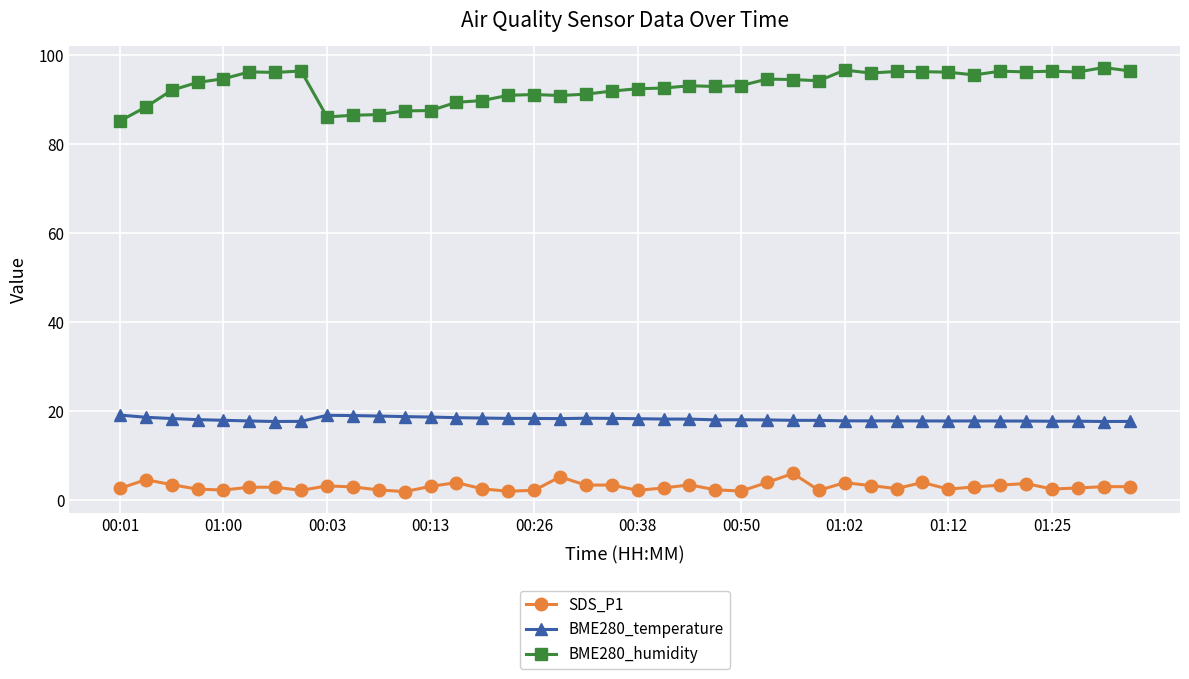

True or false: BME280_humidity and SDS_P1 cross at least once.

False